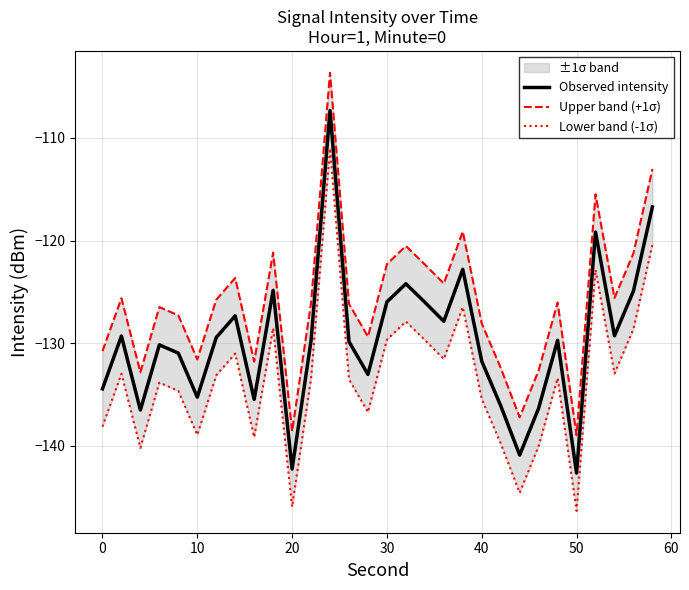

What is the maximum value for Observed intensity?

-107.3